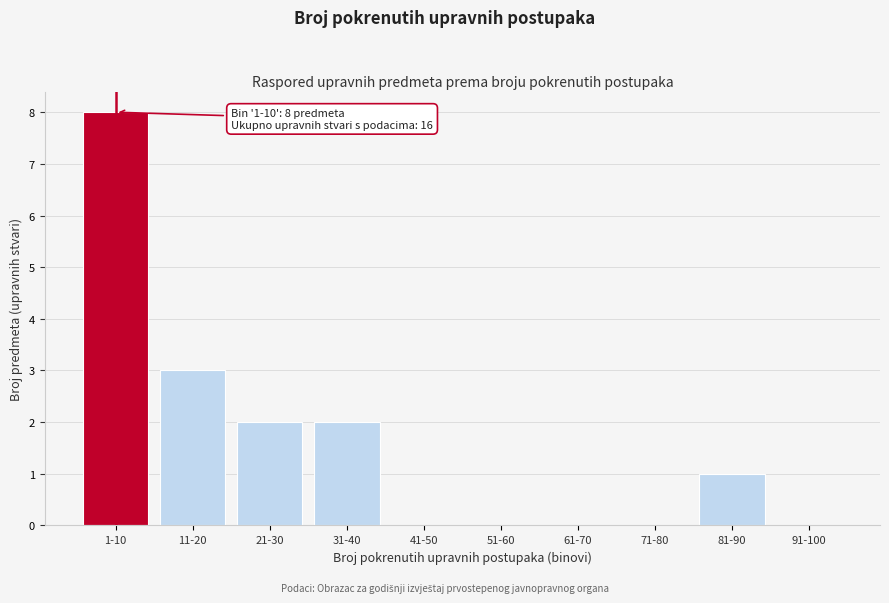

Reading right to left, what are all the values shown in this chart?

91-100=0	81-90=1	71-80=0	61-70=0	51-60=0	41-50=0	31-40=2	21-30=2	11-20=3	1-10=8